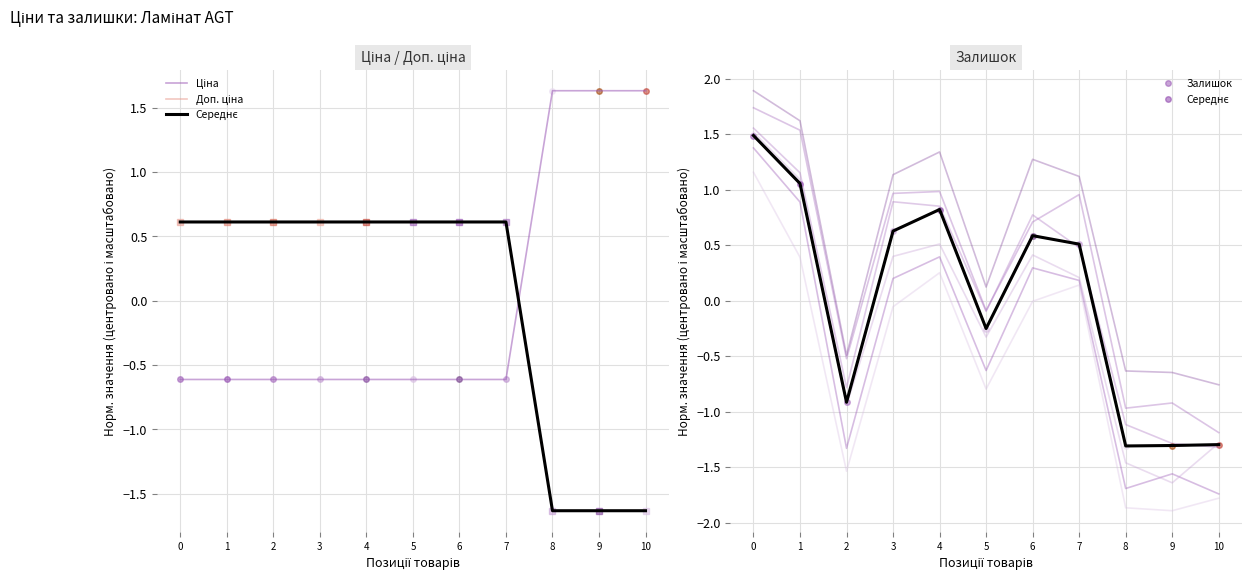

Rank the categories by Середнє value from highest to lowest.

0, 1, 4, 3, 6, 7, 5, 2, 10, 9, 8